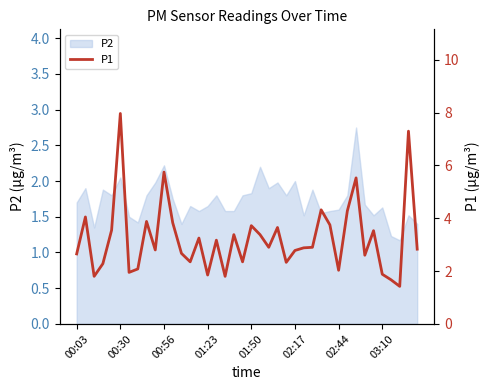

What is the difference between the values at 36 and 01:50?

1.9